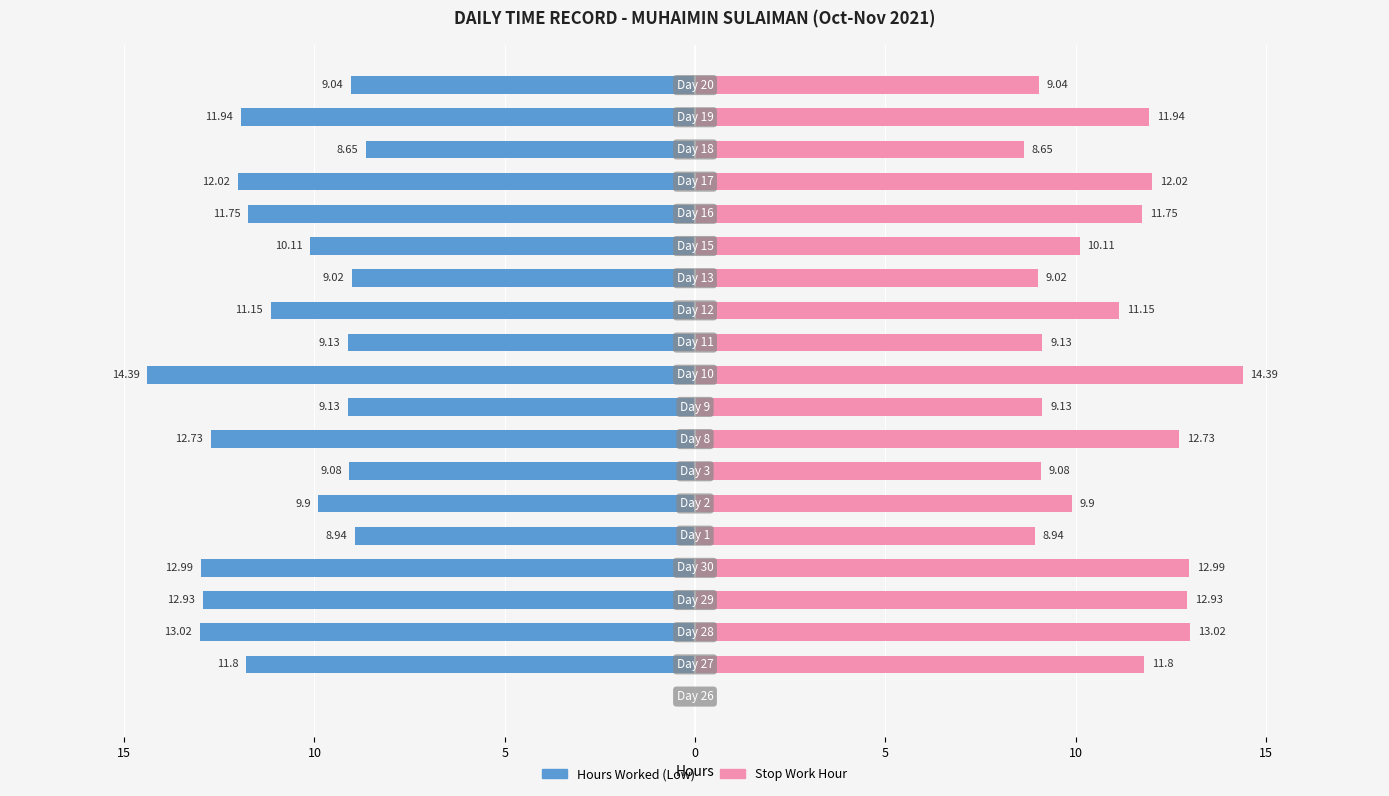

How many data points in Hours Worked (Low) are less than -10?

11